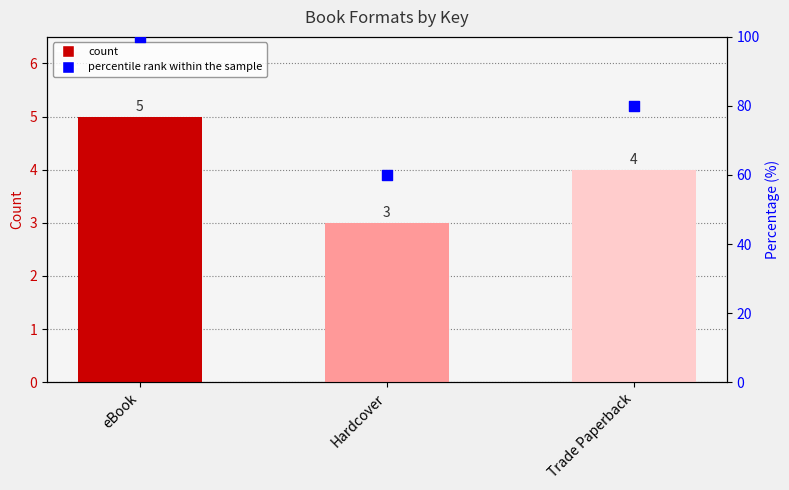

At which category is the sum across all series the highest?

eBook